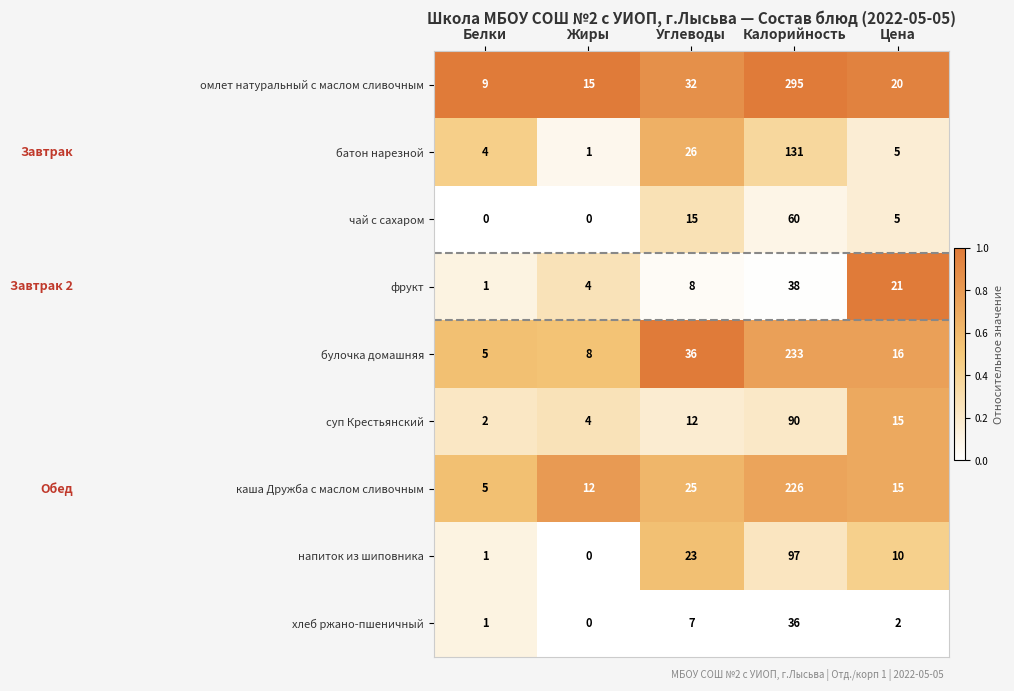

What is the sum of all суп Крестьянский values?

123